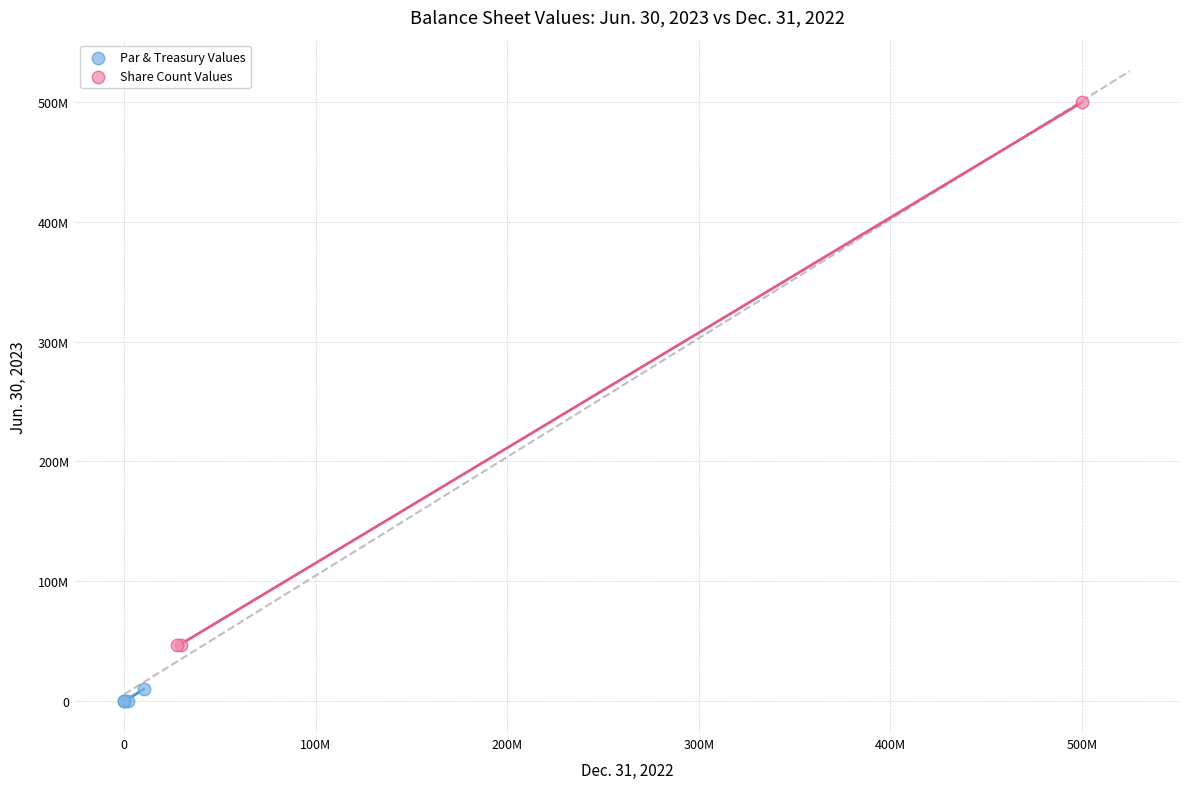

Which series contains the highest Y value?

Share Count Values